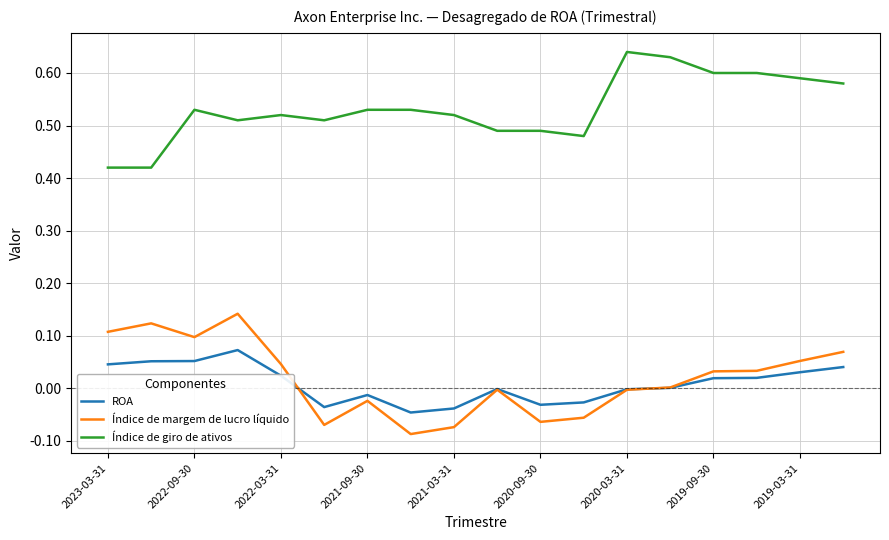

Which series has the largest total across all categories?

Índice de giro de ativos